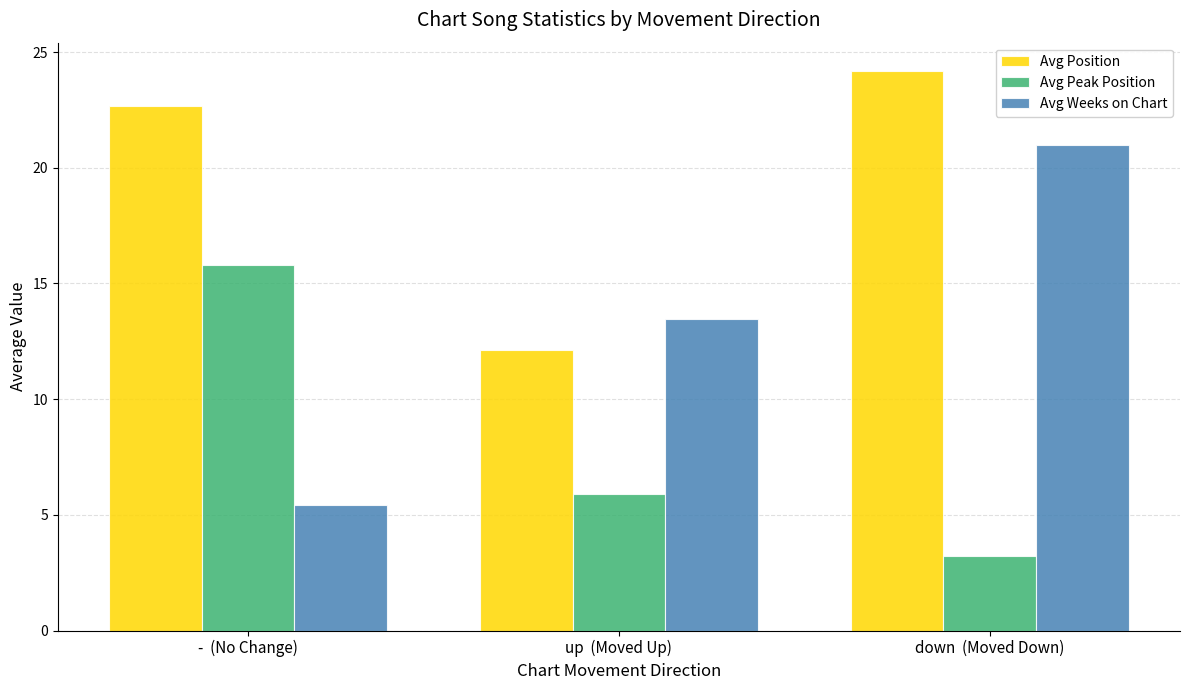

What is the difference between the highest and lowest values at -  (No Change)?

17.3